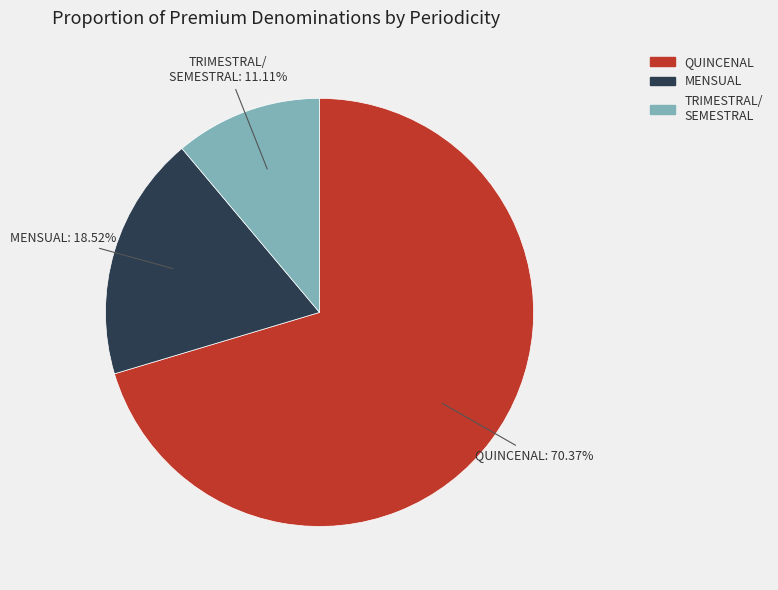

Is there a majority slice in this chart?

Yes